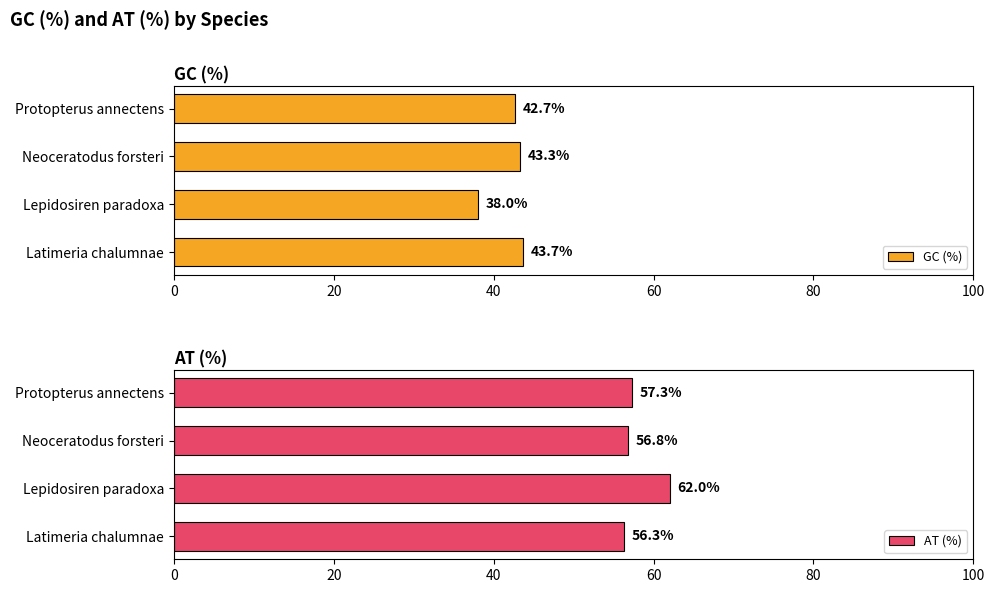

The value of GC (%) at Latimeria chalumnae is 57.2. True or false?

False